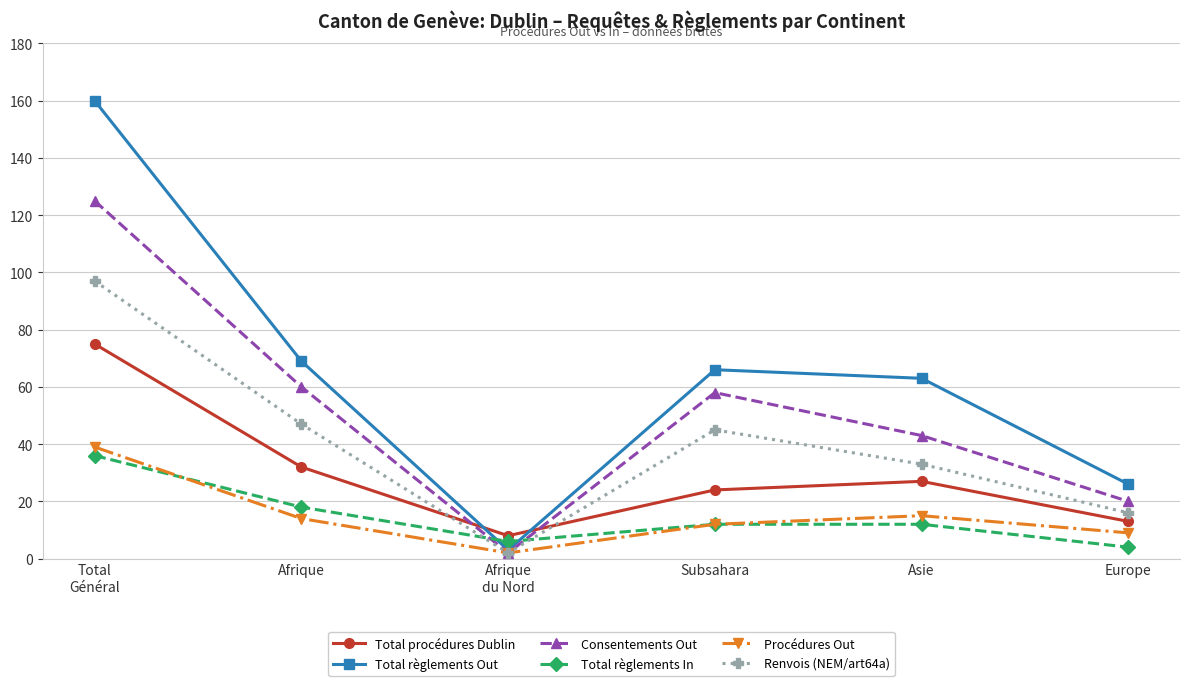

How many categories are shown in the chart?

6